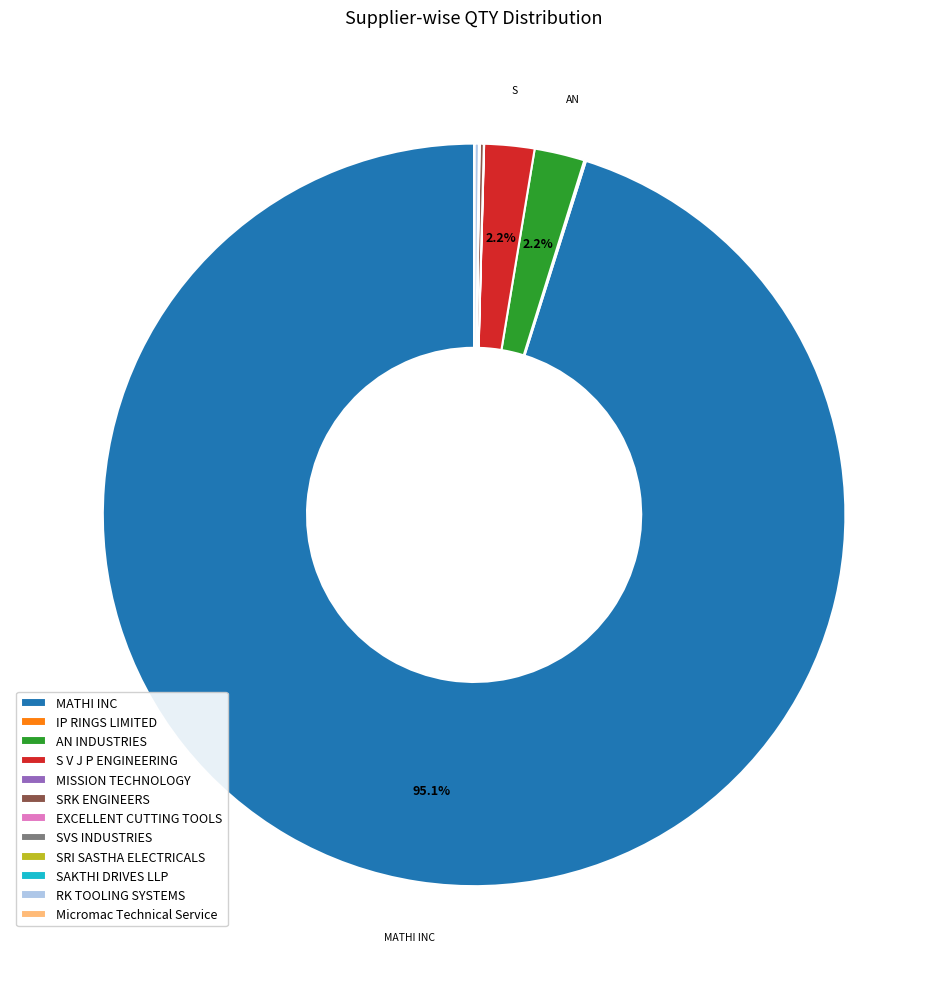

Do MATHI INC and AN INDUSTRIES together represent more than half of the pie?

Yes